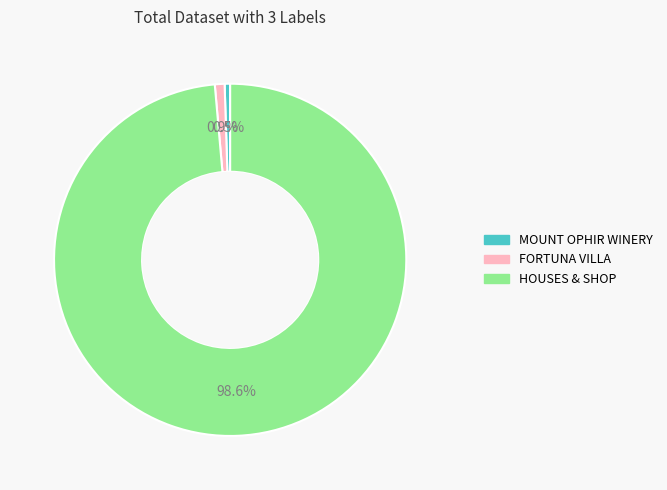

To the nearest percent, what is the difference between the HOUSES & SHOP and MOUNT OPHIR WINERY slice percentages?

98%